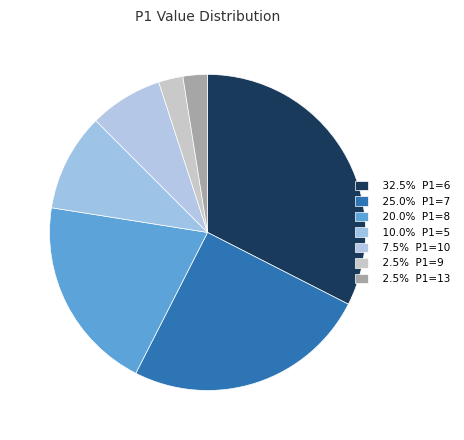

How many segments does this pie chart have?

7